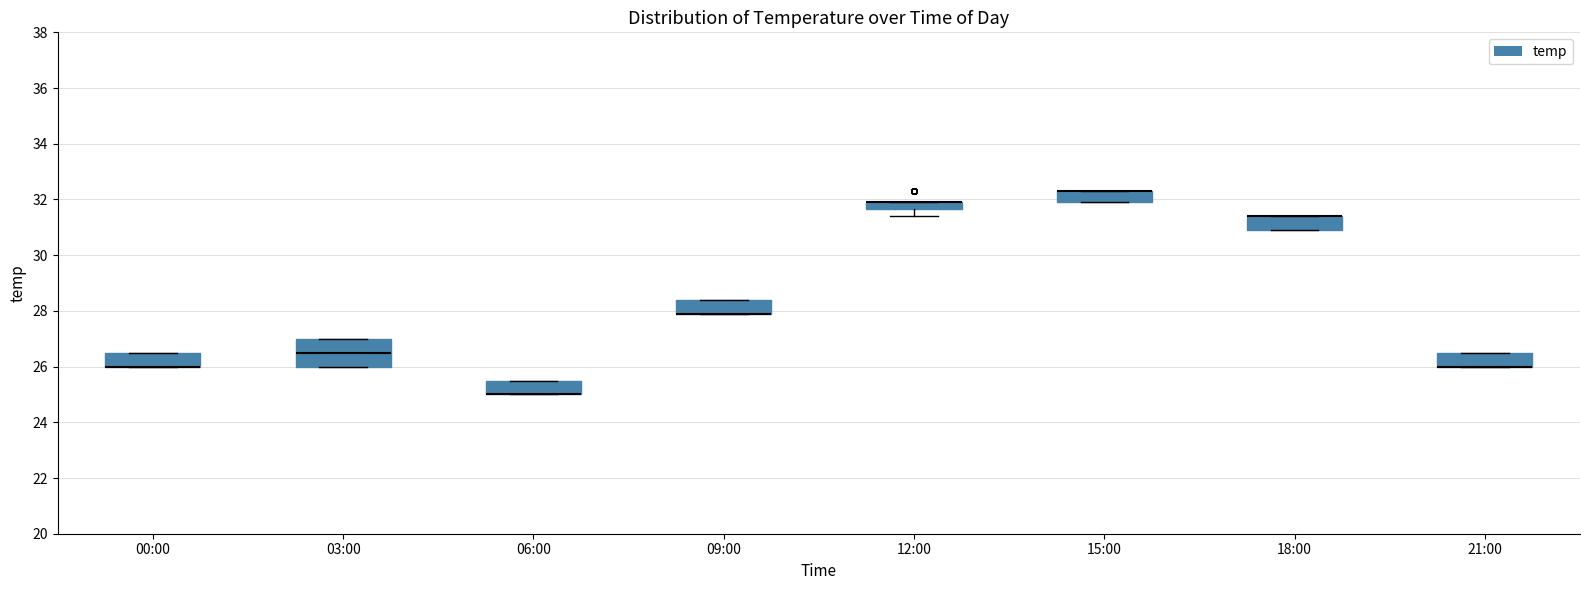

Comparing the boxes themselves (not the whiskers), which one is the tallest?

03:00